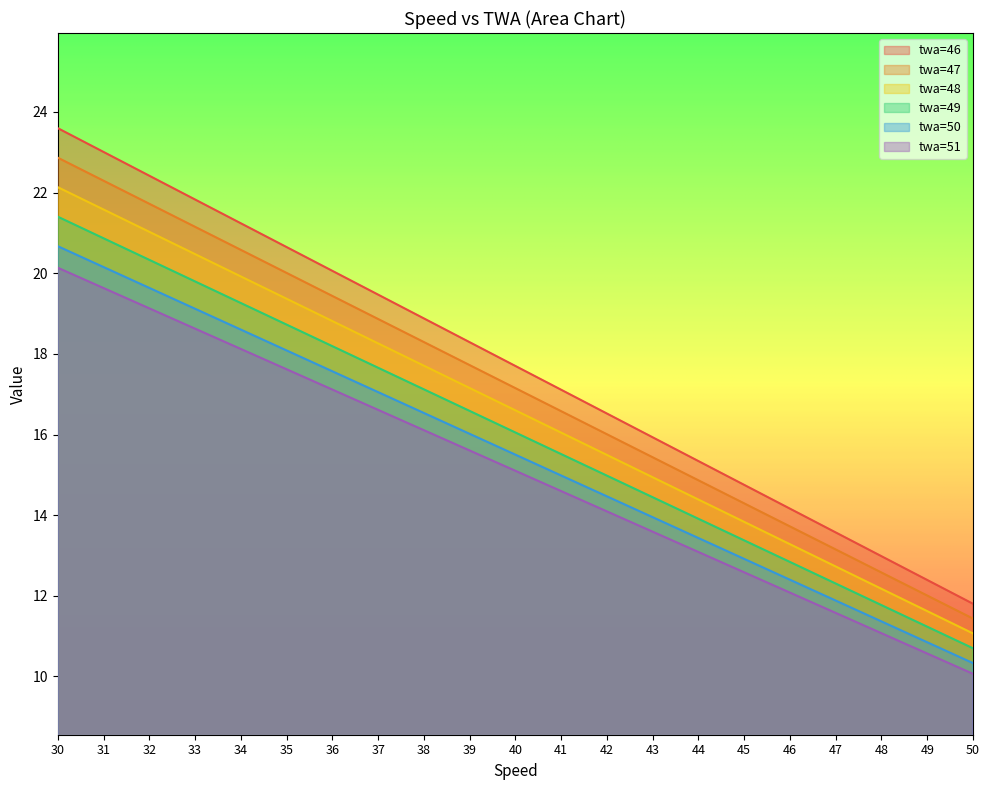

What is the average value of the twa=46 series?

17.7